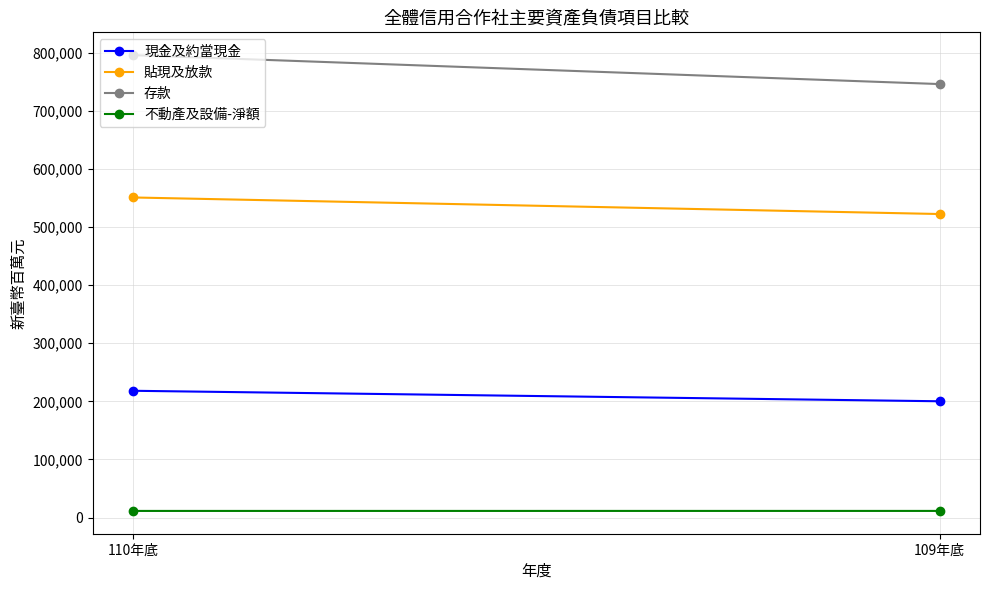

At 109年底, list the series in order from smallest to largest.

不動產及設備-淨額, 現金及約當現金, 貼現及放款, 存款